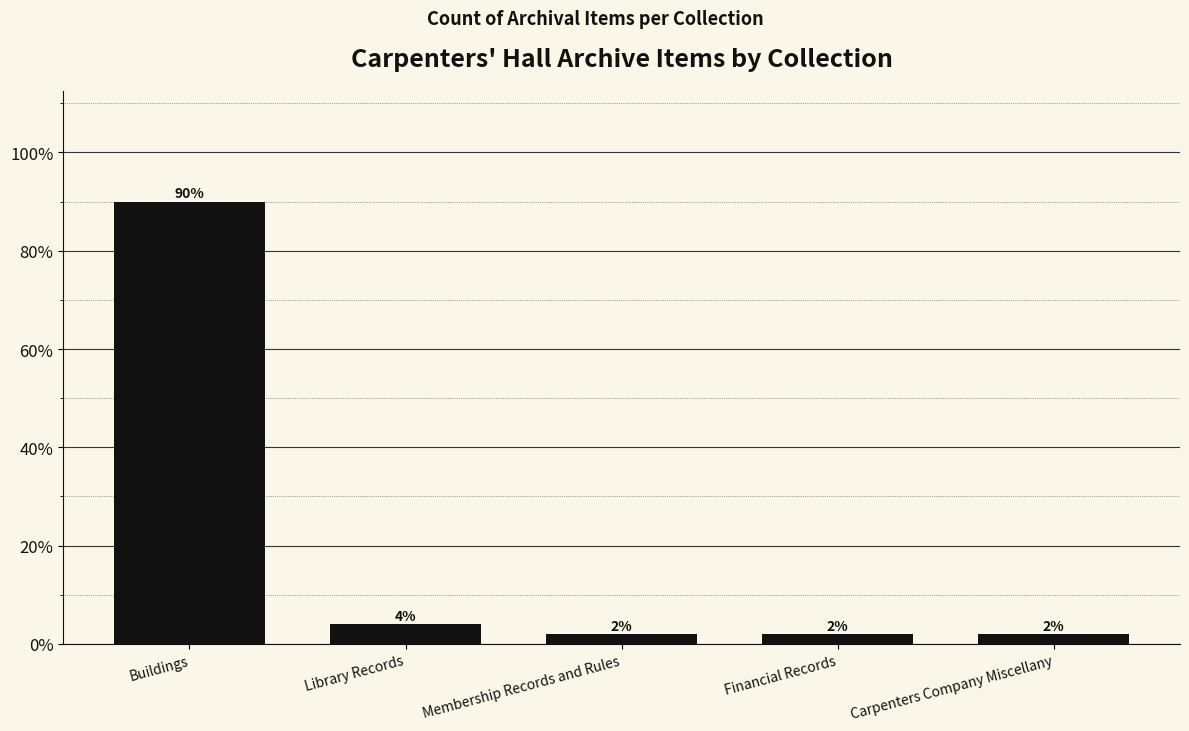

At which category does the chart reach its peak across all series?

Buildings